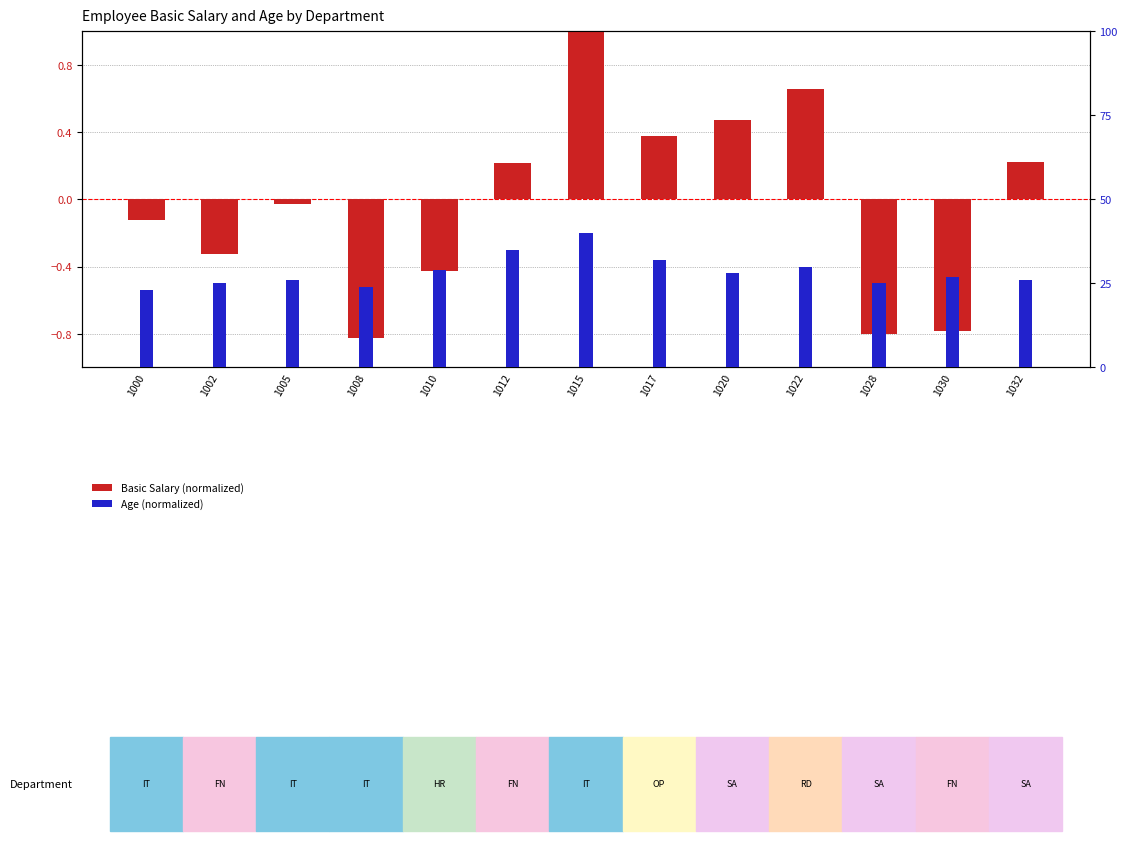

Reading right to left, list all the values displayed in this chart.

Basic Salary (normalized, Ksalary): 0.2	-0.8	-0.8	0.7	0.5	0.4	1.4	0.2	-0.4	-0.8	-0.0	-0.3	-0.1
Age (normalized): 0.3	0.3	0.2	0.3	0.3	0.3	0.4	0.3	0.3	0.2	0.3	0.2	0.2